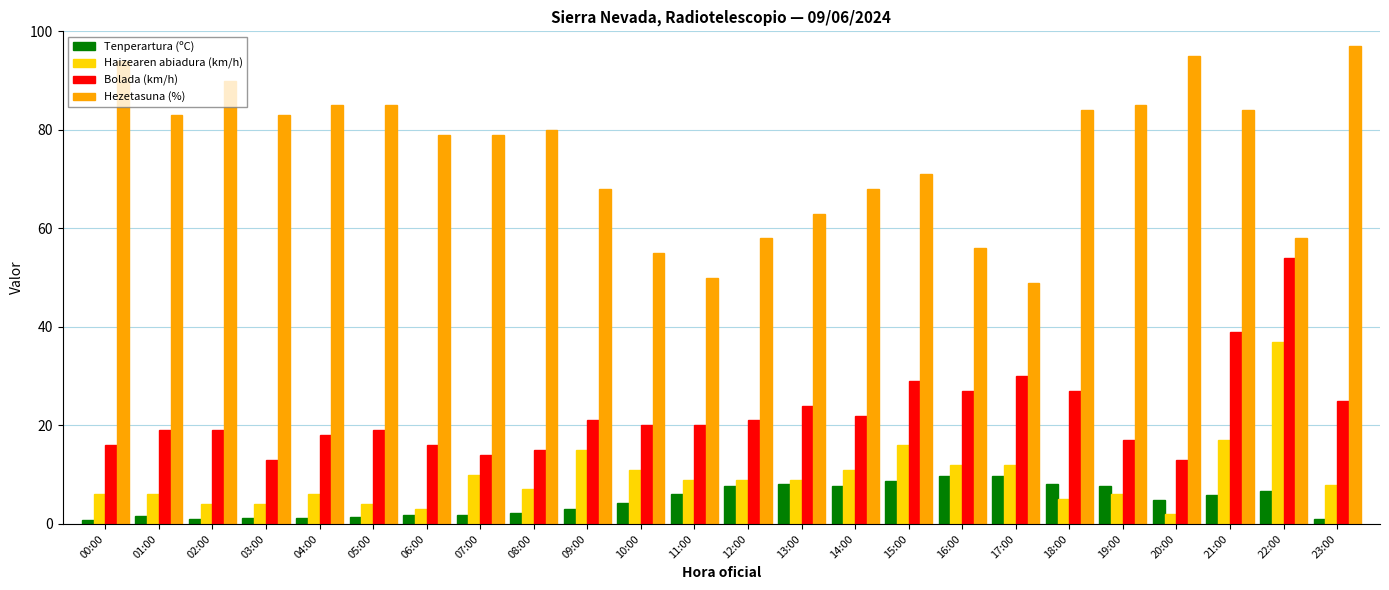

At which label is Hezetasuna (%) closest to 73?

15:00